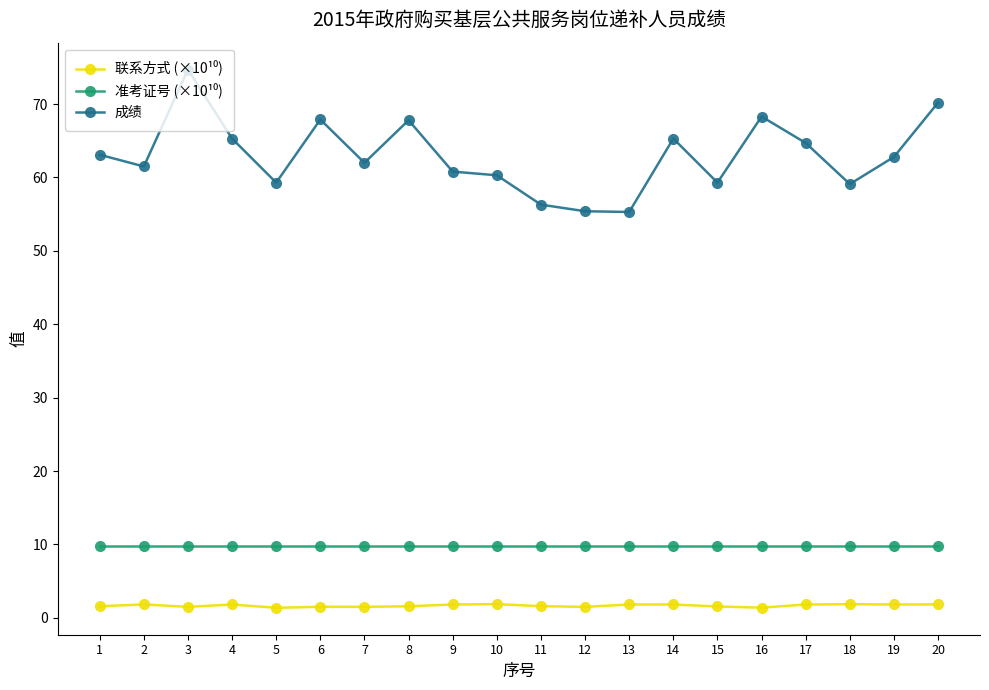

What is the minimum value for 成绩?

55.3